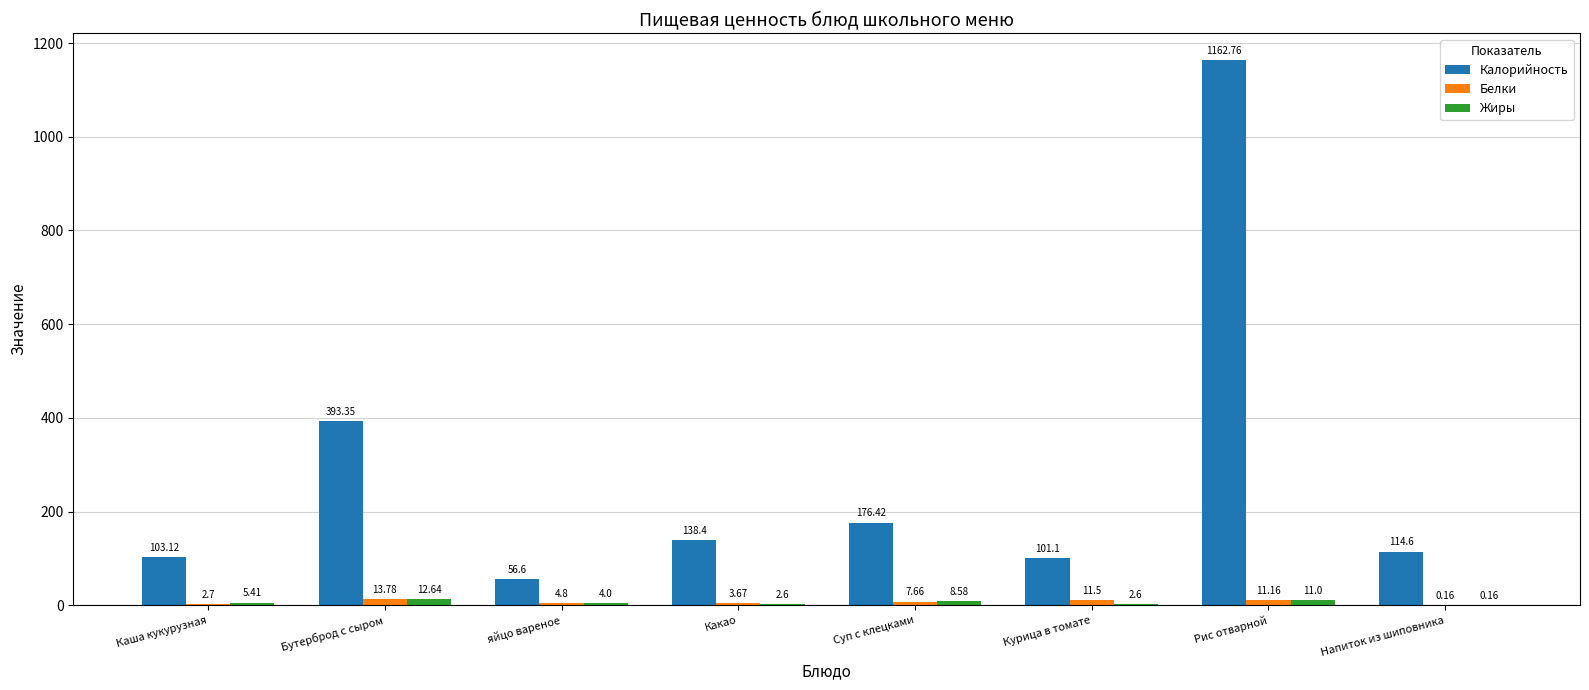

At which label does Калорийность first exceed 138?

Бутерброд с сыром